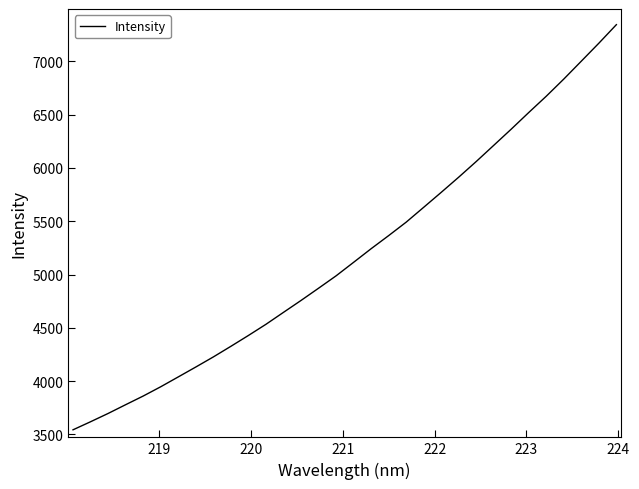

What is the sum of all values?

166100.5